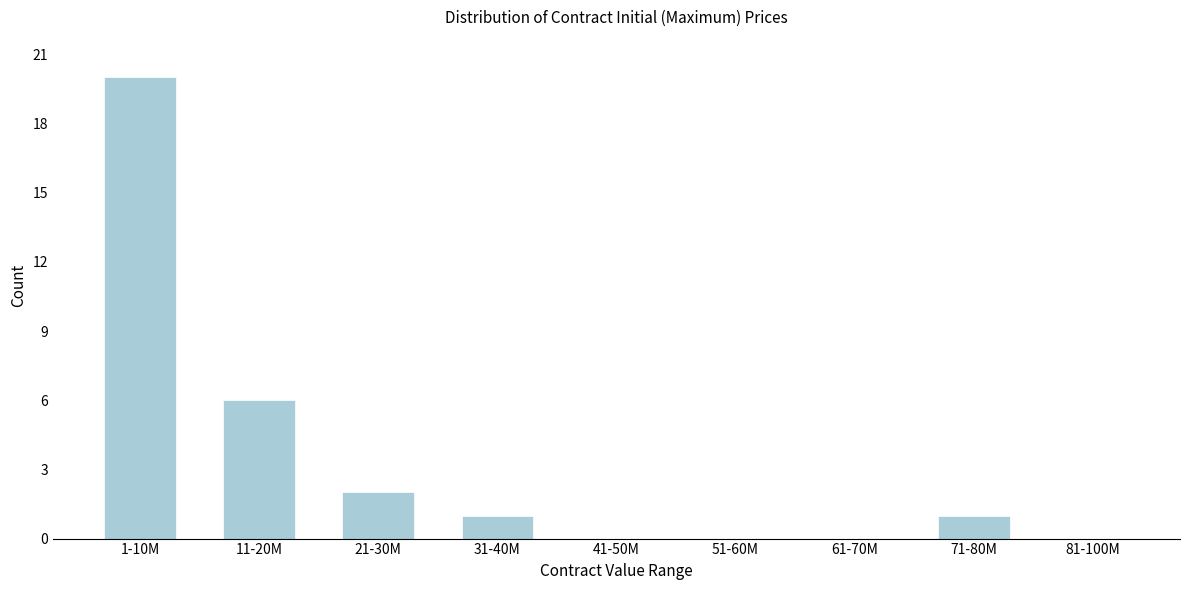

Reading right to left, extract all data points from this chart.

81-100M=0	71-80M=1	61-70M=0	51-60M=0	41-50M=0	31-40M=1	21-30M=2	11-20M=6	1-10M=20